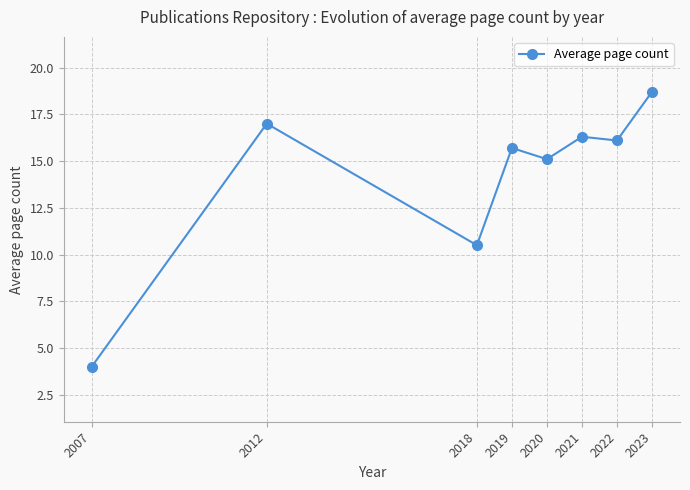

How many data points are less than 16?

4